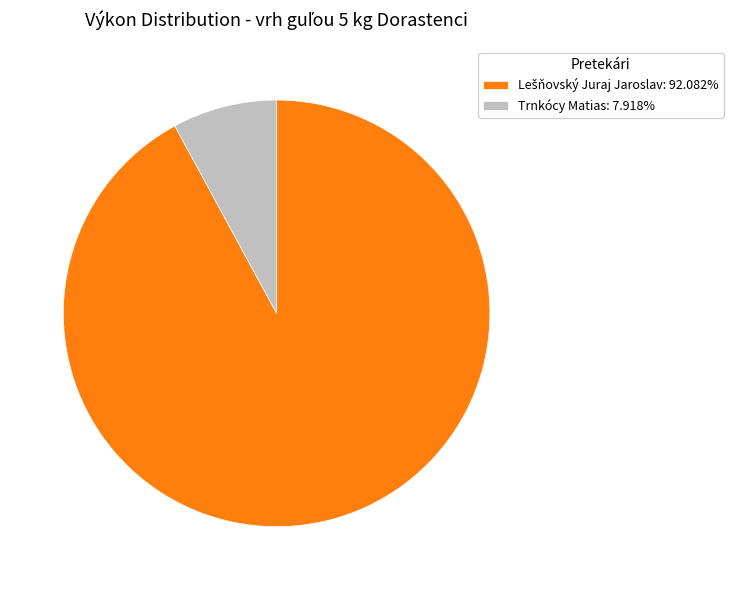

Count the number of slices in the pie.

2